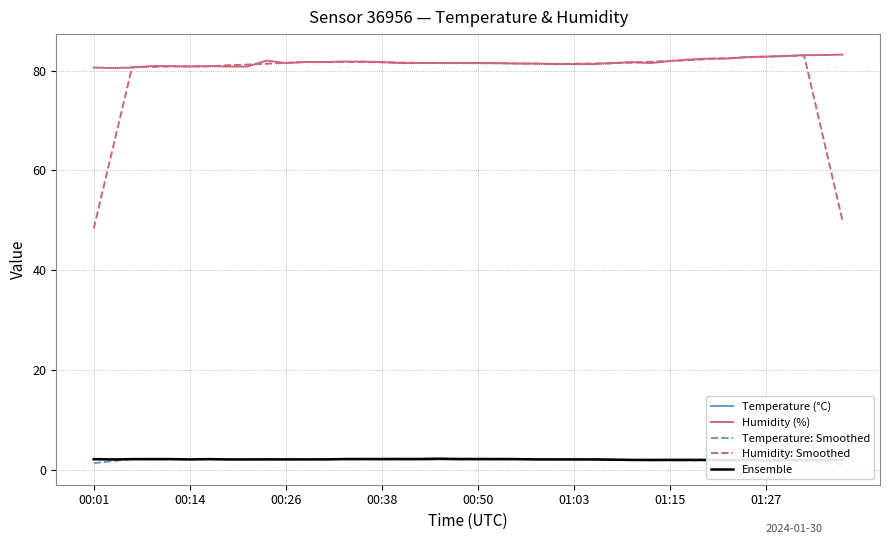

Reading right to left, list all the values displayed in this chart.

Temperature (°C): 1.9	1.8	1.8	1.8	1.8	1.8	1.8	1.9	1.9	1.9	1.9	1.9	2.0	2.1	2.1	2.1	2.1	2.2	2.2	2.2	2.2	2.3	2.2	2.2	2.2	2.2	2.2	2.1	2.1	2.1	2.1	2.1	2.1	2.2	2.1	2.2	2.2	2.2	2.1	2.2
Humidity (%): 83.2	83.1	83.1	82.9	82.8	82.7	82.4	82.4	82.2	81.9	81.5	81.7	81.5	81.3	81.3	81.3	81.4	81.4	81.5	81.5	81.5	81.5	81.5	81.5	81.7	81.8	81.8	81.7	81.7	81.5	82.0	80.8	80.8	80.9	80.8	80.9	80.9	80.6	80.5	80.6
Temperature: Smoothed: 1.1	1.5	1.8	1.8	1.8	1.8	1.8	1.9	1.9	1.9	1.9	2.0	2.0	2.0	2.1	2.1	2.1	2.2	2.2	2.2	2.2	2.2	2.2	2.2	2.2	2.2	2.2	2.1	2.1	2.1	2.1	2.1	2.1	2.1	2.2	2.2	2.2	2.2	1.7	1.3
Humidity: Smoothed: 49.9	66.5	83.0	82.9	82.8	82.6	82.5	82.3	82.1	81.9	81.8	81.6	81.5	81.4	81.4	81.3	81.4	81.4	81.5	81.5	81.5	81.5	81.5	81.6	81.7	81.7	81.7	81.7	81.7	81.5	81.4	81.2	81.1	80.8	80.9	80.8	80.7	80.7	64.5	48.3
Ensemble: 2.0	1.9	1.9	1.9	1.9	1.9	1.9	2.0	2.0	2.0	2.0	2.0	2.0	2.1	2.1	2.1	2.1	2.1	2.1	2.1	2.1	2.2	2.1	2.1	2.1	2.1	2.1	2.1	2.1	2.1	2.1	2.1	2.1	2.1	2.1	2.1	2.1	2.1	2.1	2.1